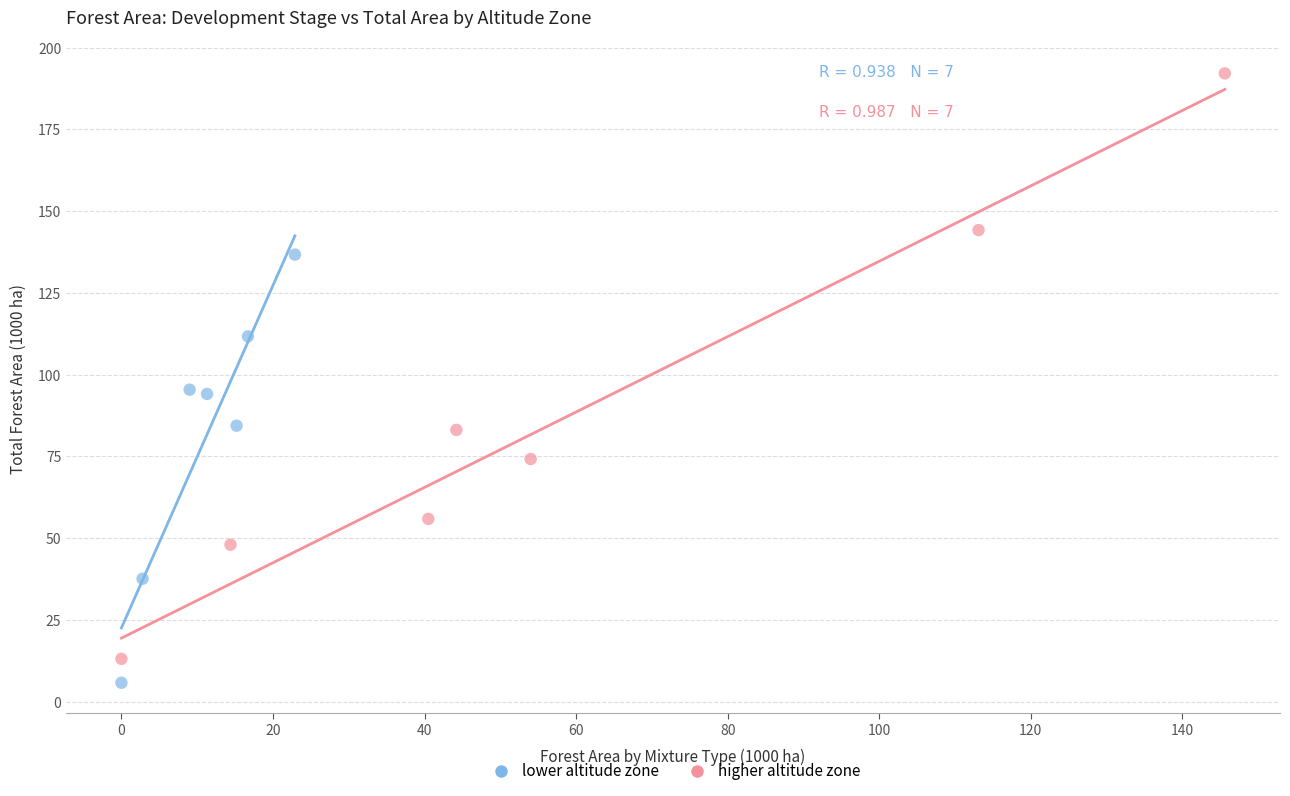

Which series has the widest spread of Y values?

higher altitude zone